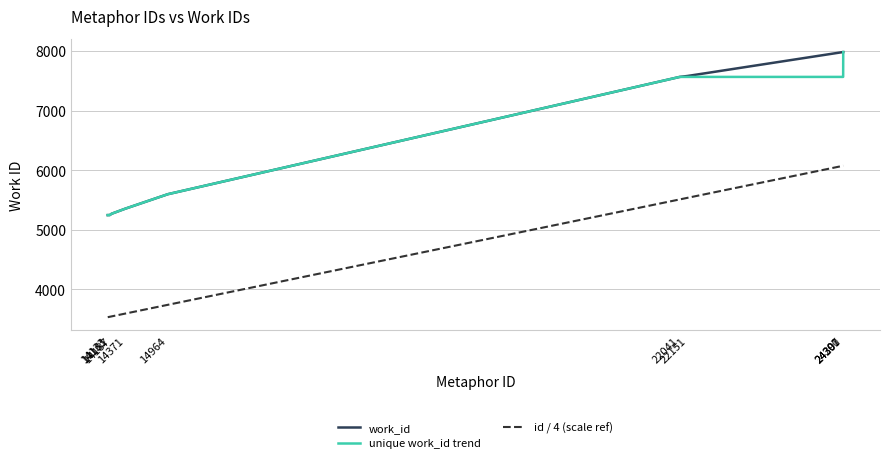

What is the maximum value for unique work_id trend?

7984.0